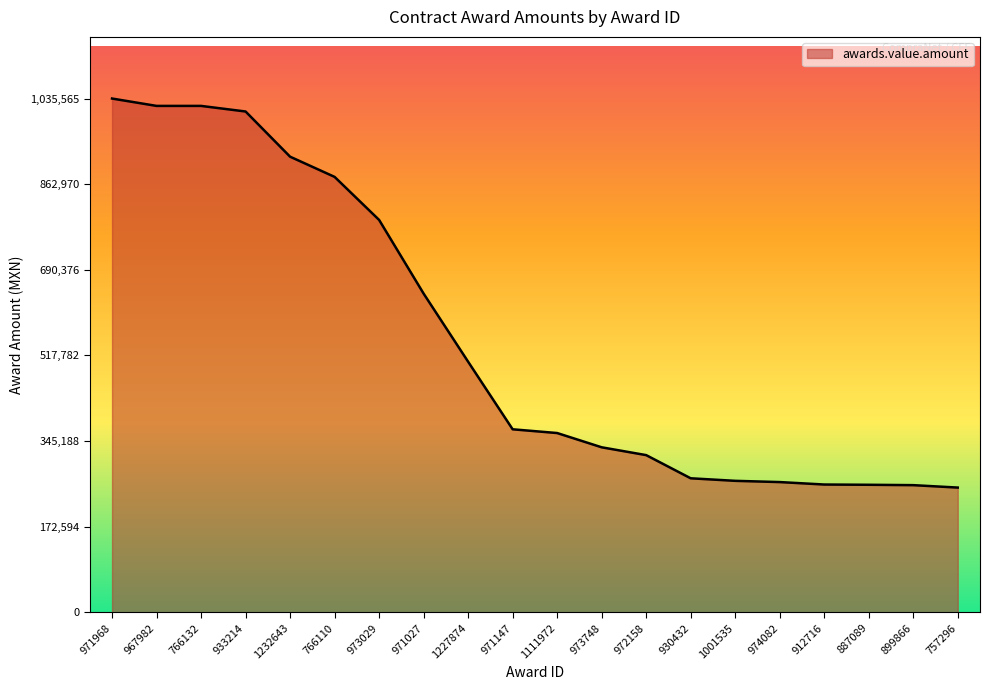

What is the difference between the maximum and minimum values?

784181.2